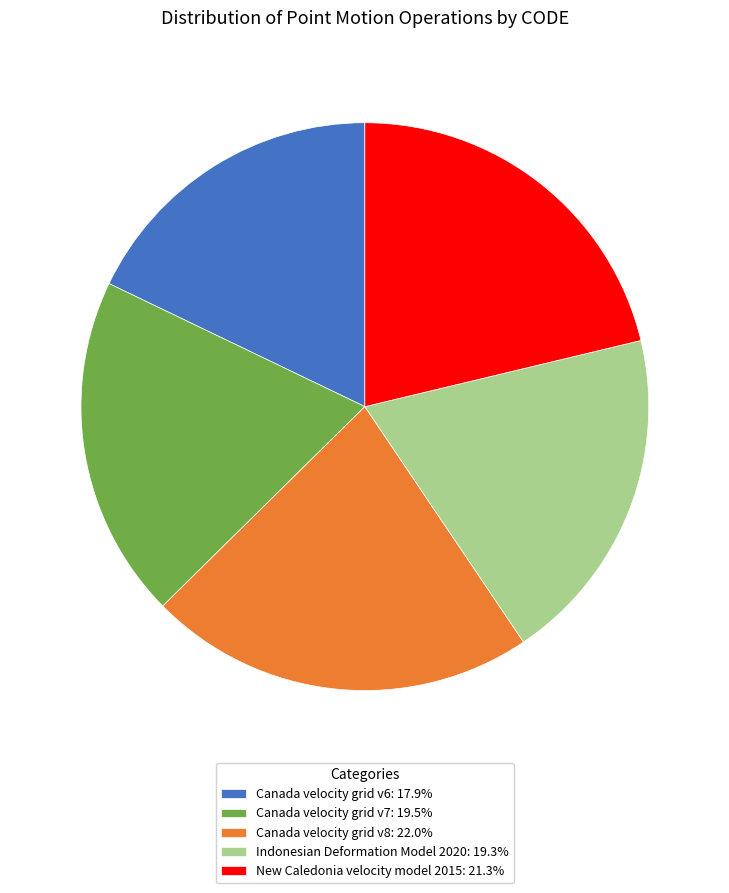

Which category has the biggest portion of the pie?

Canada velocity grid v8